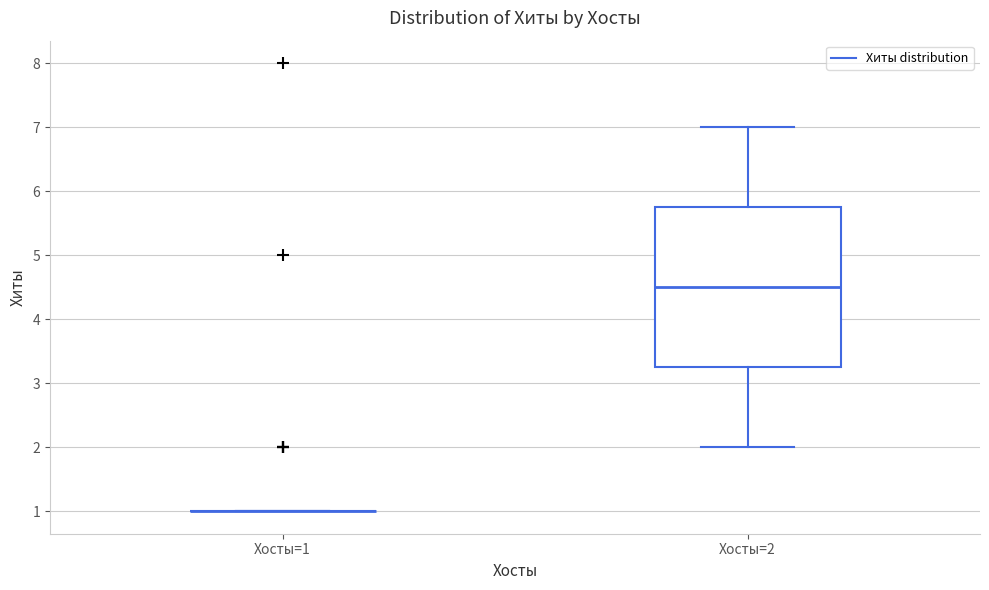

Where is the lower edge of the box for Хосты=2 on the y-axis? The values are not printed on the chart, so give them approximately, as read against the axis.

3.3